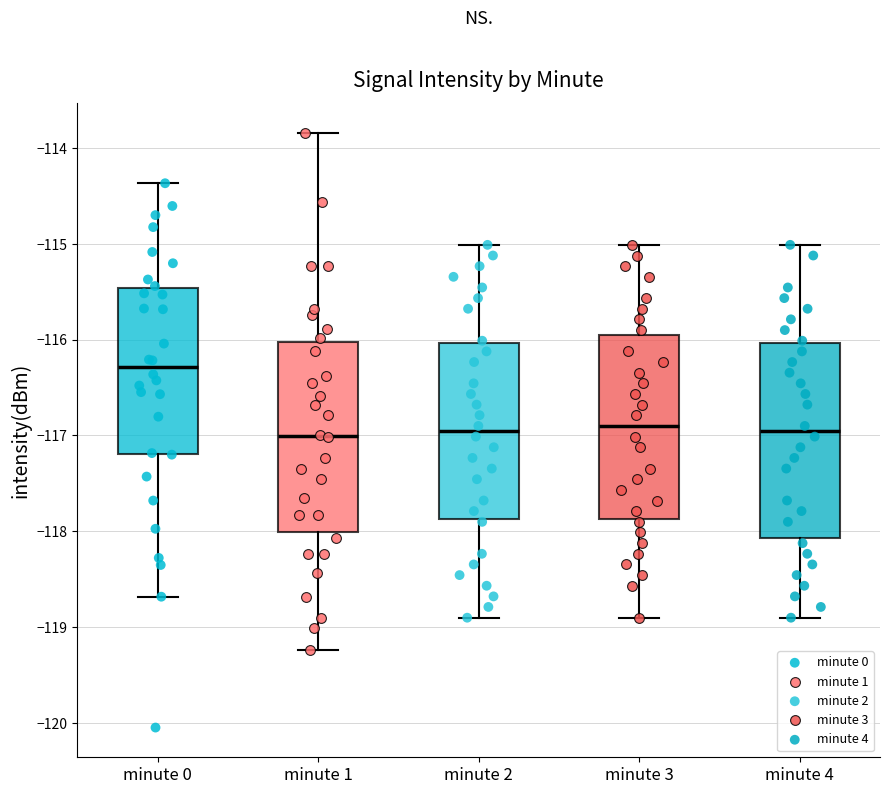

Reading left to right, read every box against the y-axis: the position of its median line, the range the box covers, and the ends of its whiskers. The values are not printed on the chart, so give them approximately, as read against the axis.

minute 0: median -116.3, box -117.2 to -115.5, whiskers -118.7 to -114.4
minute 1: median -117.0, box -118.0 to -116.0, whiskers -119.2 to -113.8
minute 2: median -117.0, box -117.9 to -116.0, whiskers -118.9 to -115.0
minute 3: median -116.9, box -117.9 to -116.0, whiskers -118.9 to -115.0
minute 4: median -117.0, box -118.1 to -116.0, whiskers -118.9 to -115.0